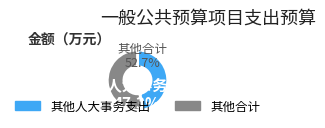

What percentage is the 其他人大事务支出 slice, to the nearest percent?

47%